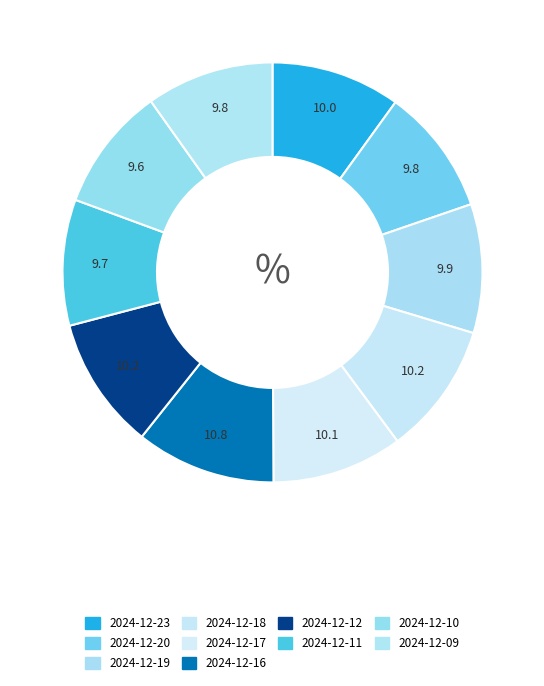

How many segments does this pie chart have?

10